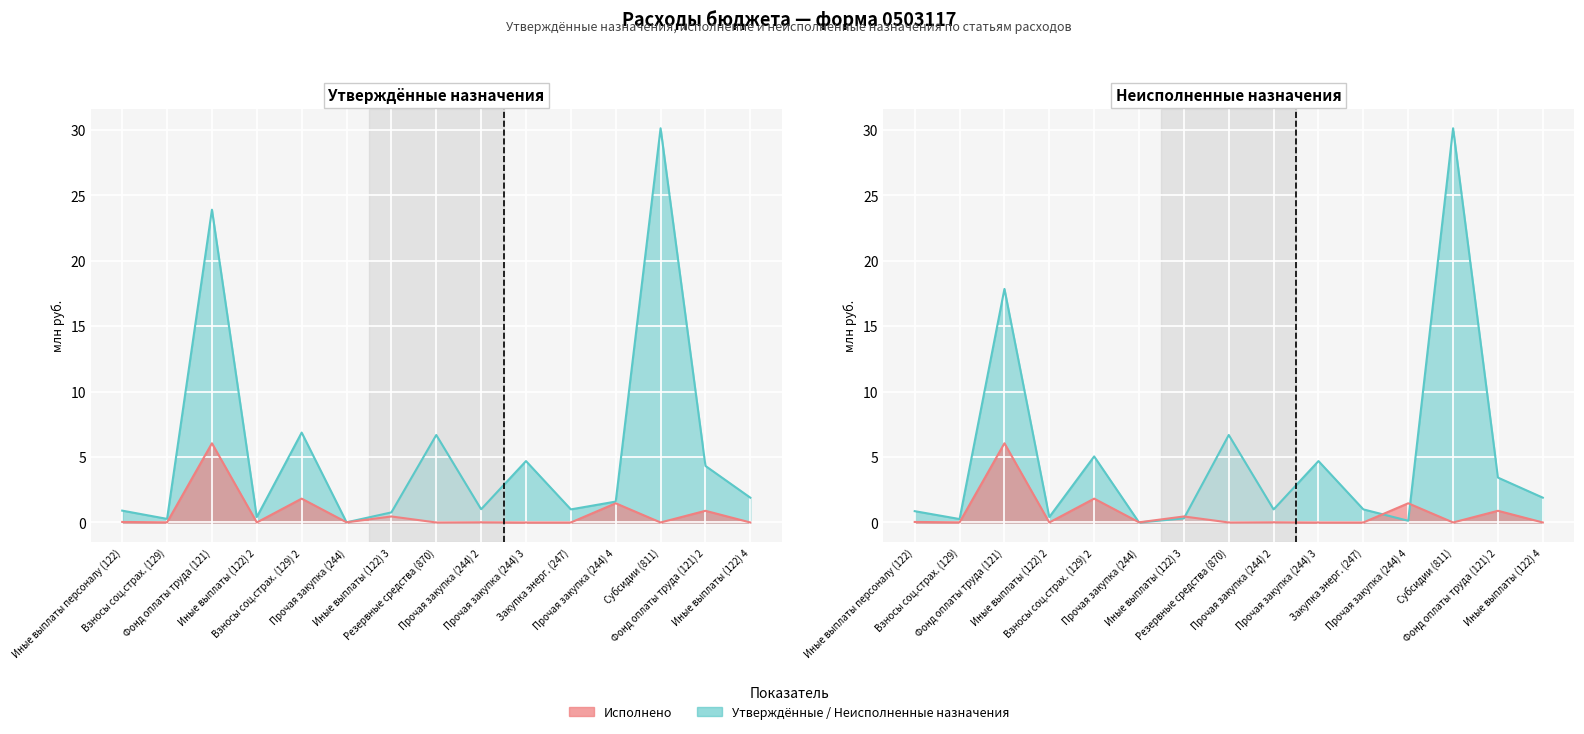

What is the difference between the maximum and minimum values in the Неисполненные назначения series?

30.1